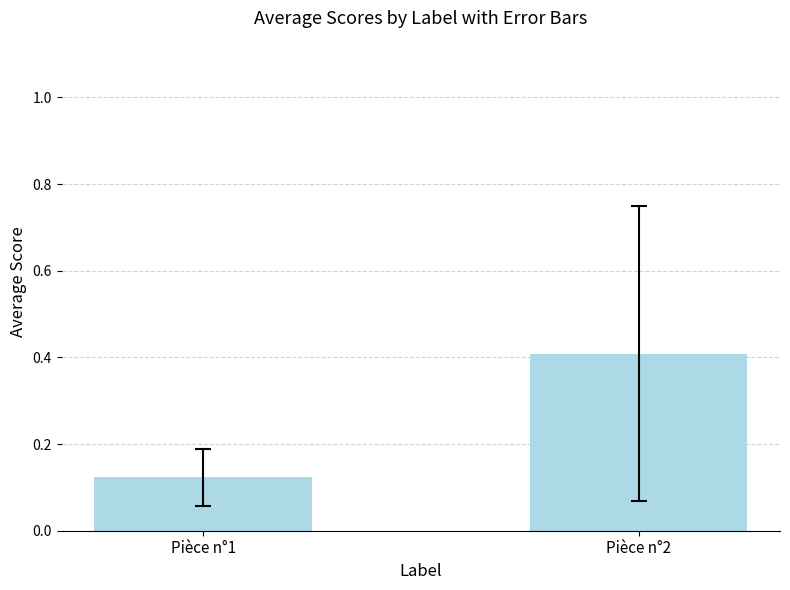

Between Pièce n°1 and Pièce n°2, which is larger?

Pièce n°2